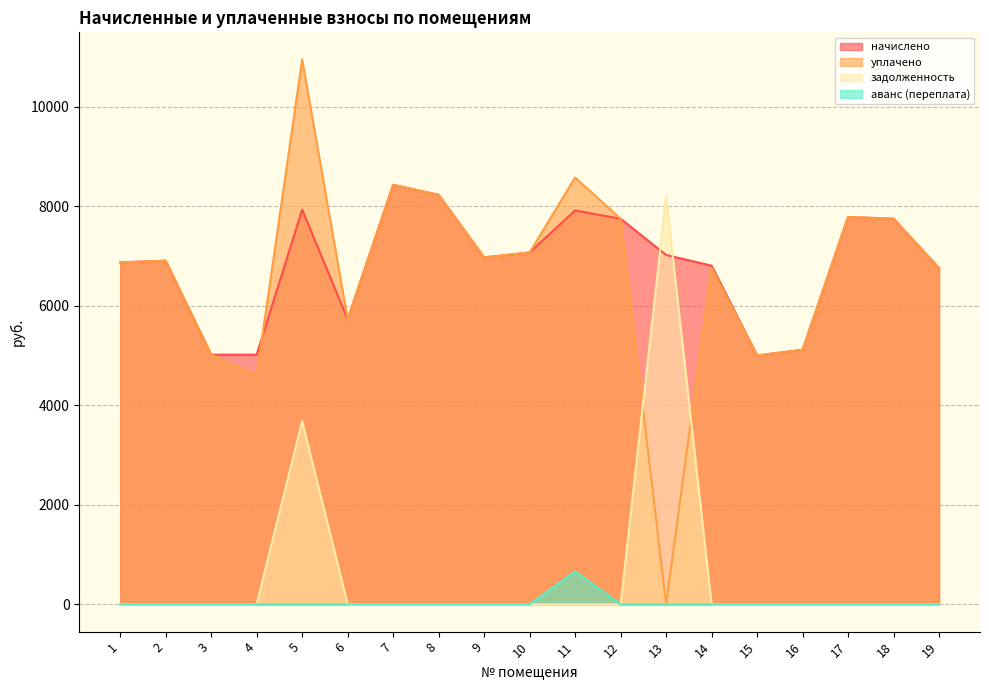

What is the value of the уплачено point at the 18th from the left?

7750.1